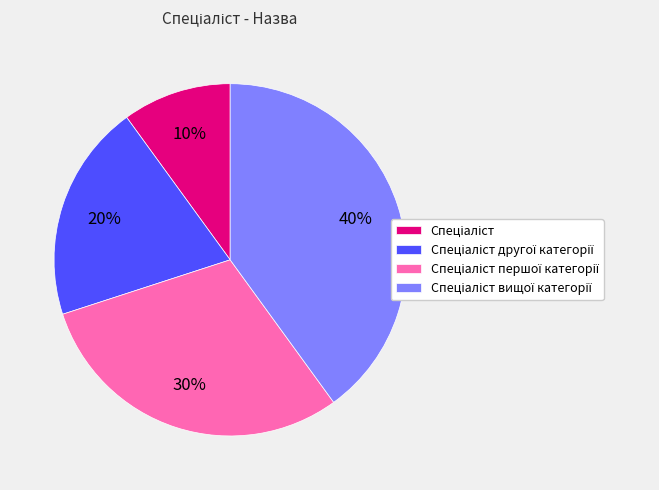

Does any single category account for the majority?

No